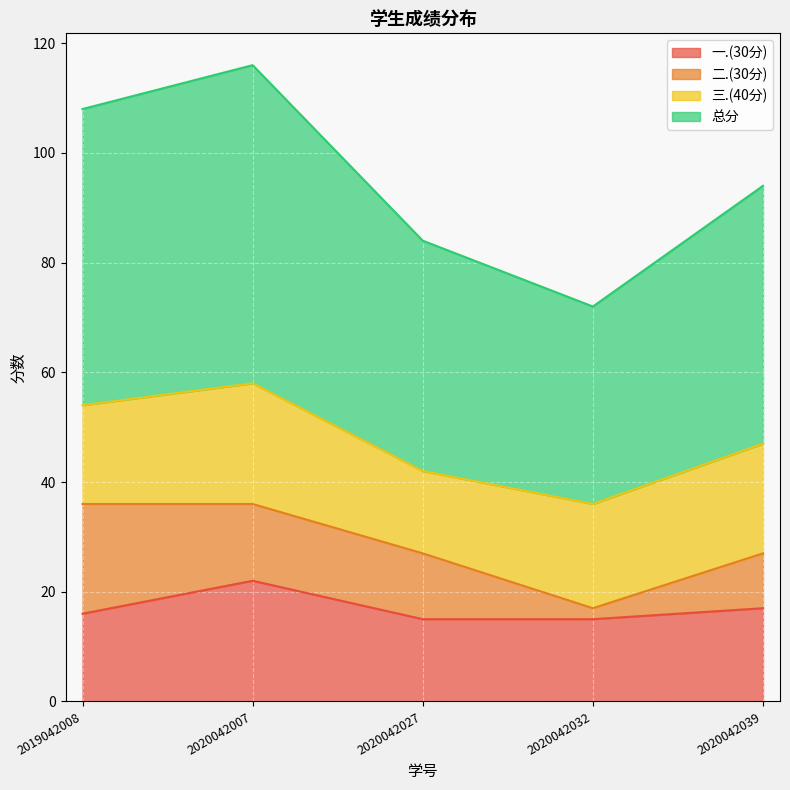

What is the spread (max minus min) of values at 2019042008?

38